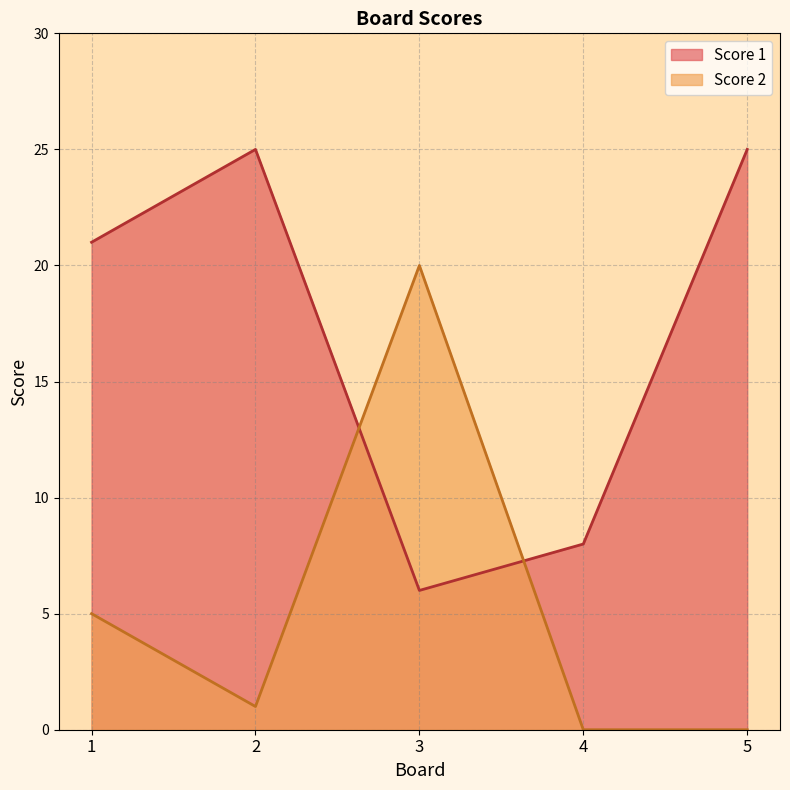

What is the difference between the highest and lowest values at 4?

8